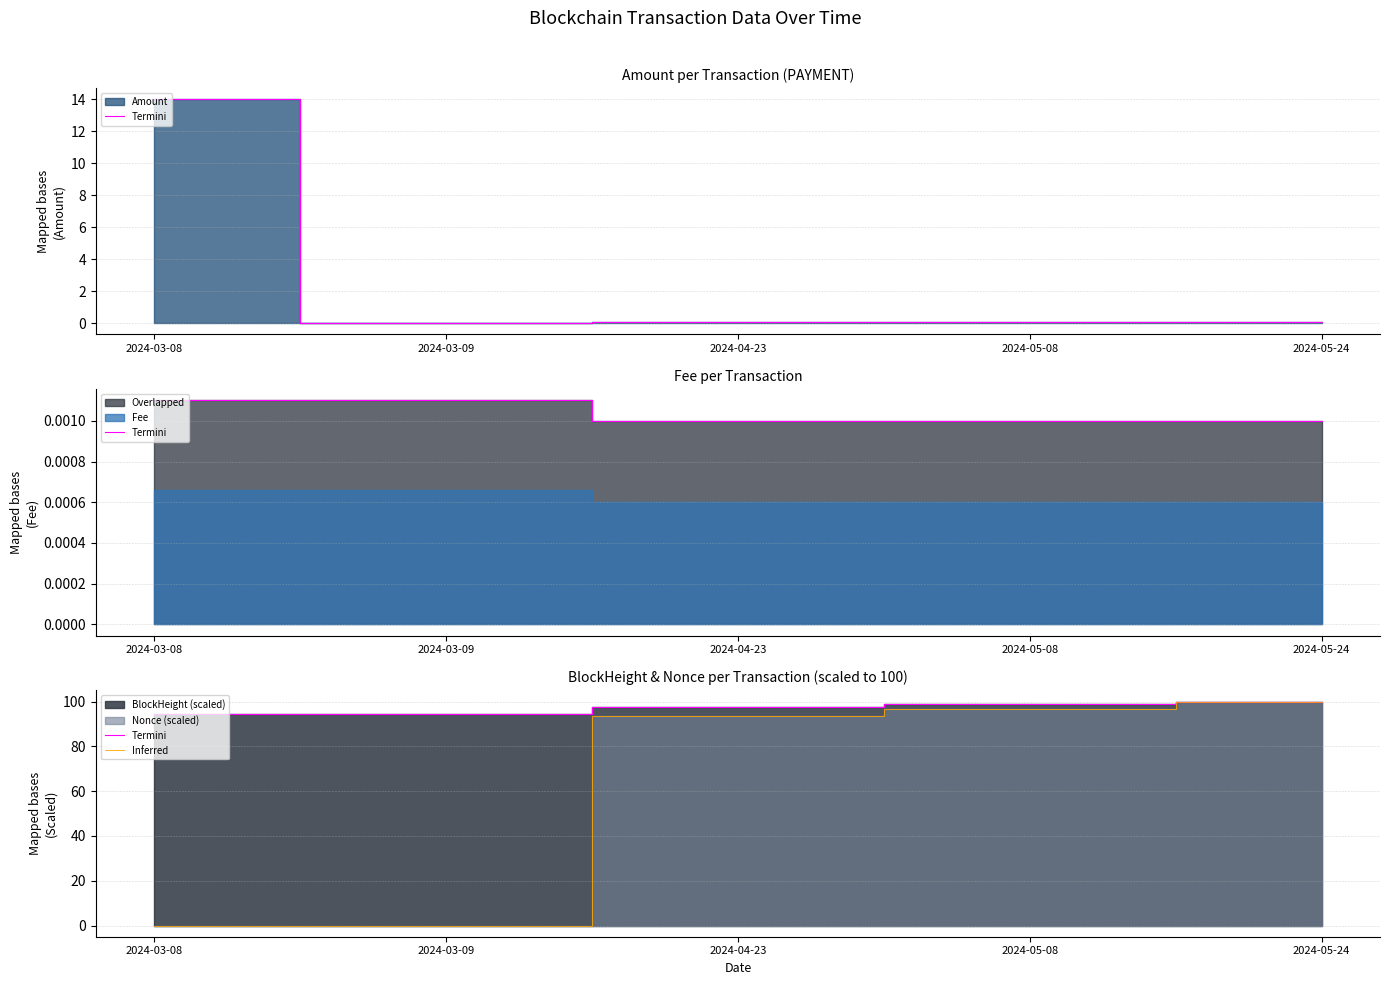

Is it true that Inferred equals 52.2 at 2024-05-24?

False